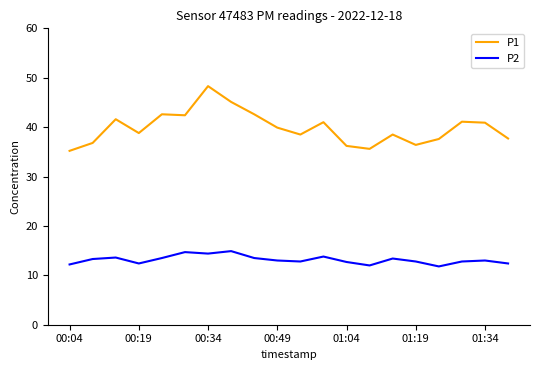

List the series in order of their overall mean, highest first.

P1, P2